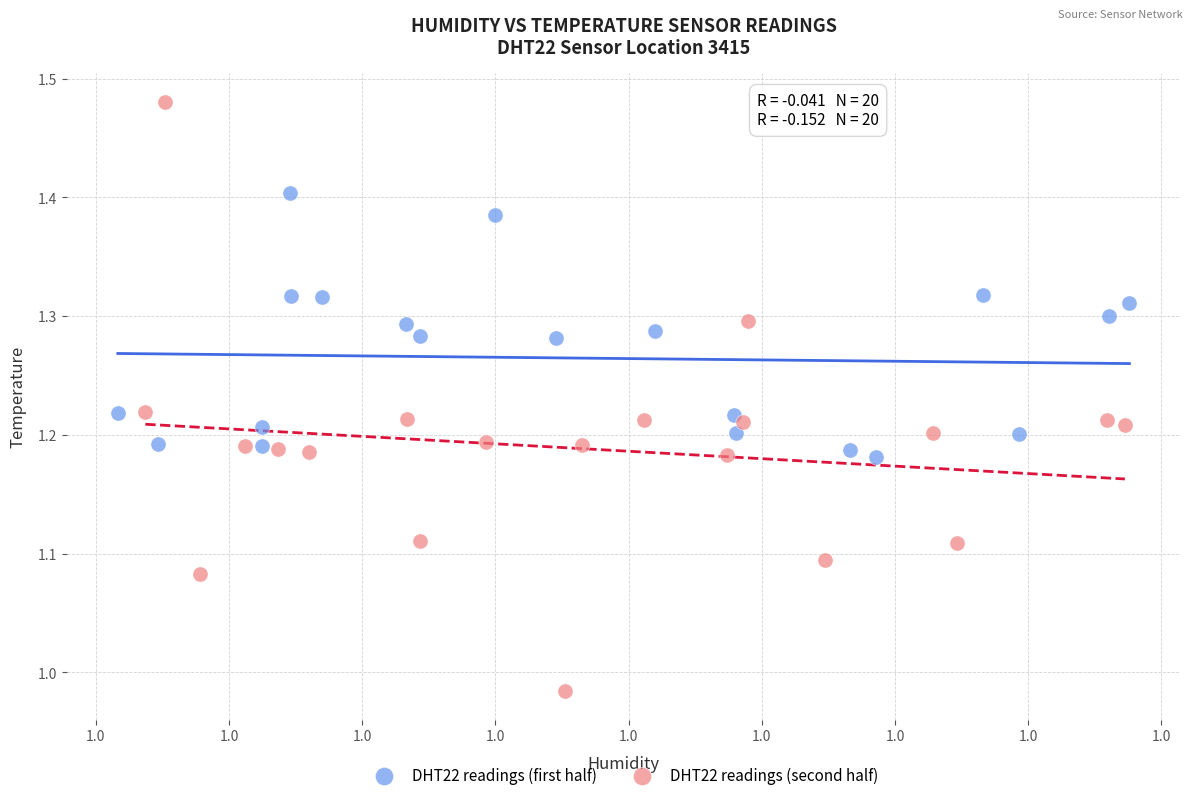

Which series contains the lowest Y value?

DHT22 readings (second half)